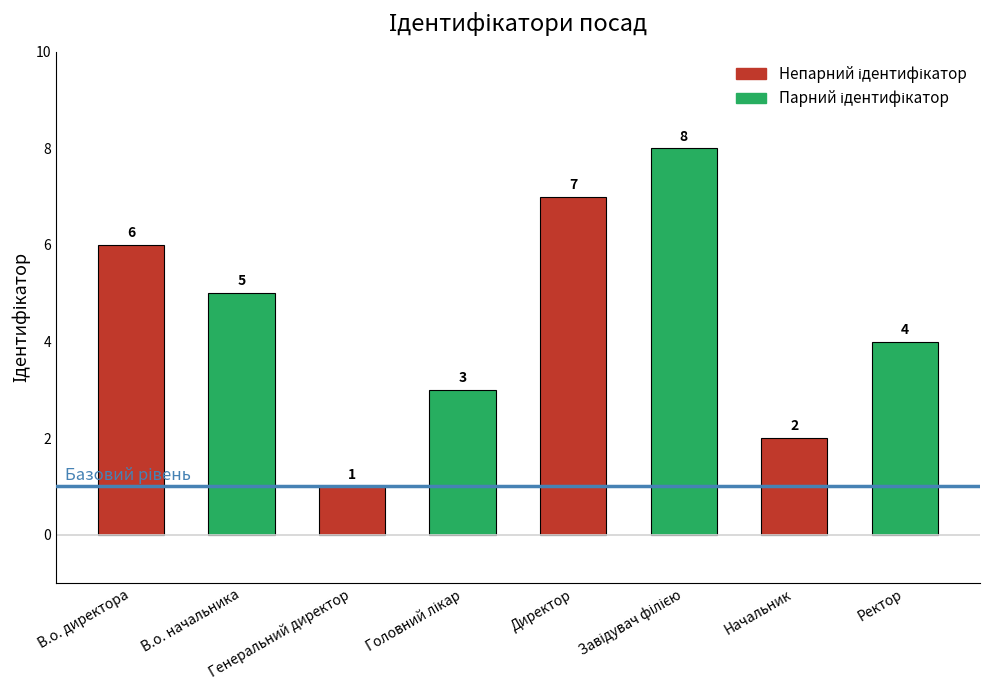

What is the difference between the maximum and second lowest values?

6